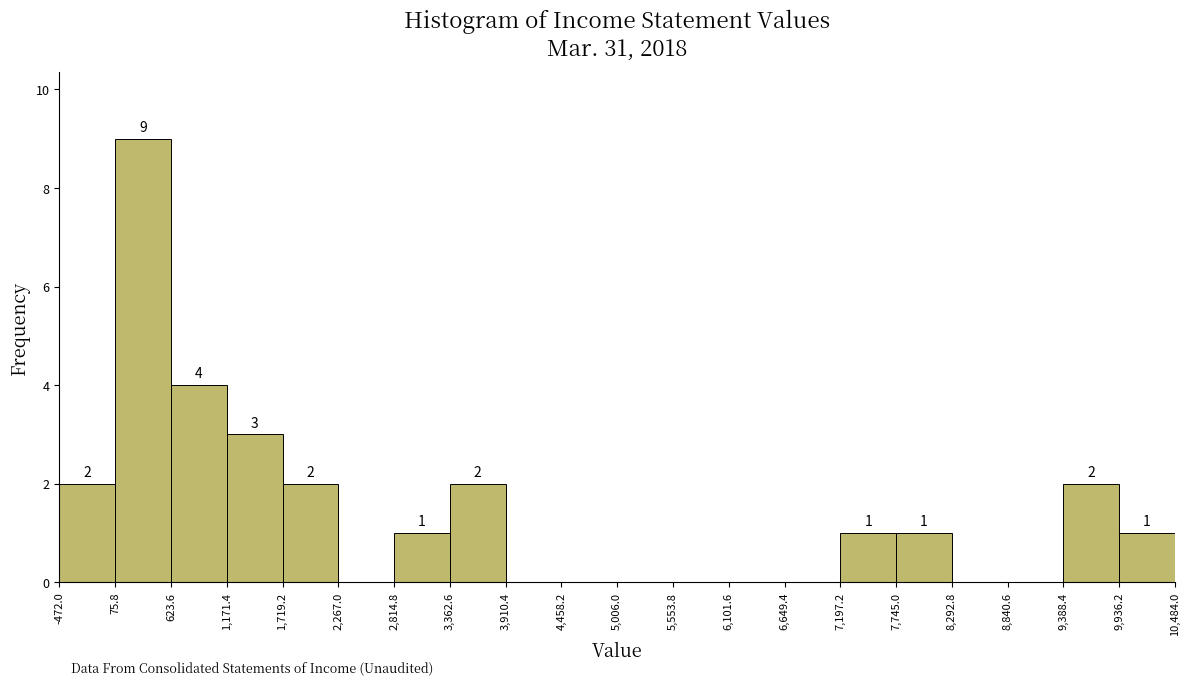

Which range on the x-axis has the tallest bar?

75.8 to 623.6